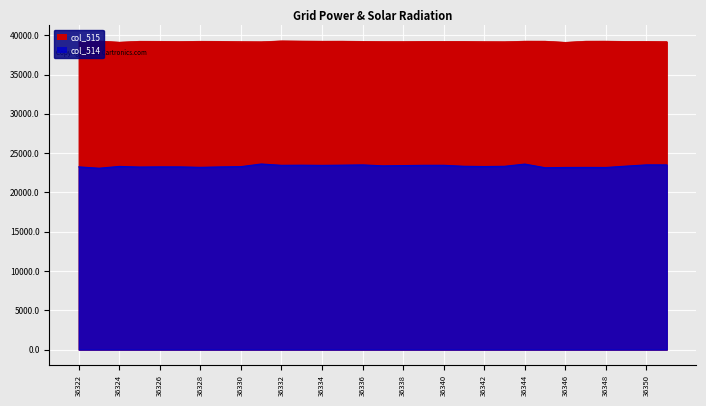

True or false: col_514 and col_515 intersect in this chart.

False